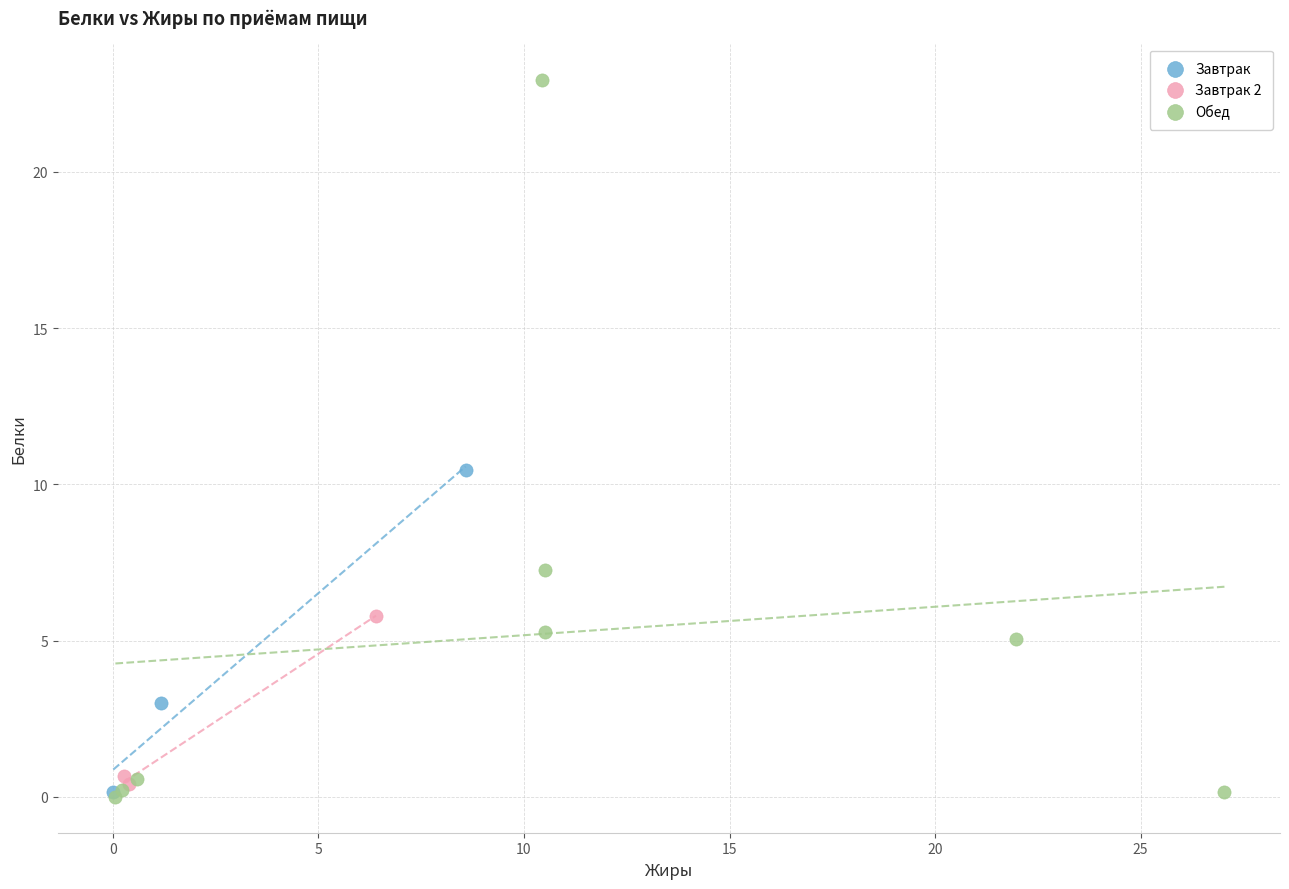

What are all the series names shown in the legend?

Завтрак, Завтрак 2, Обед